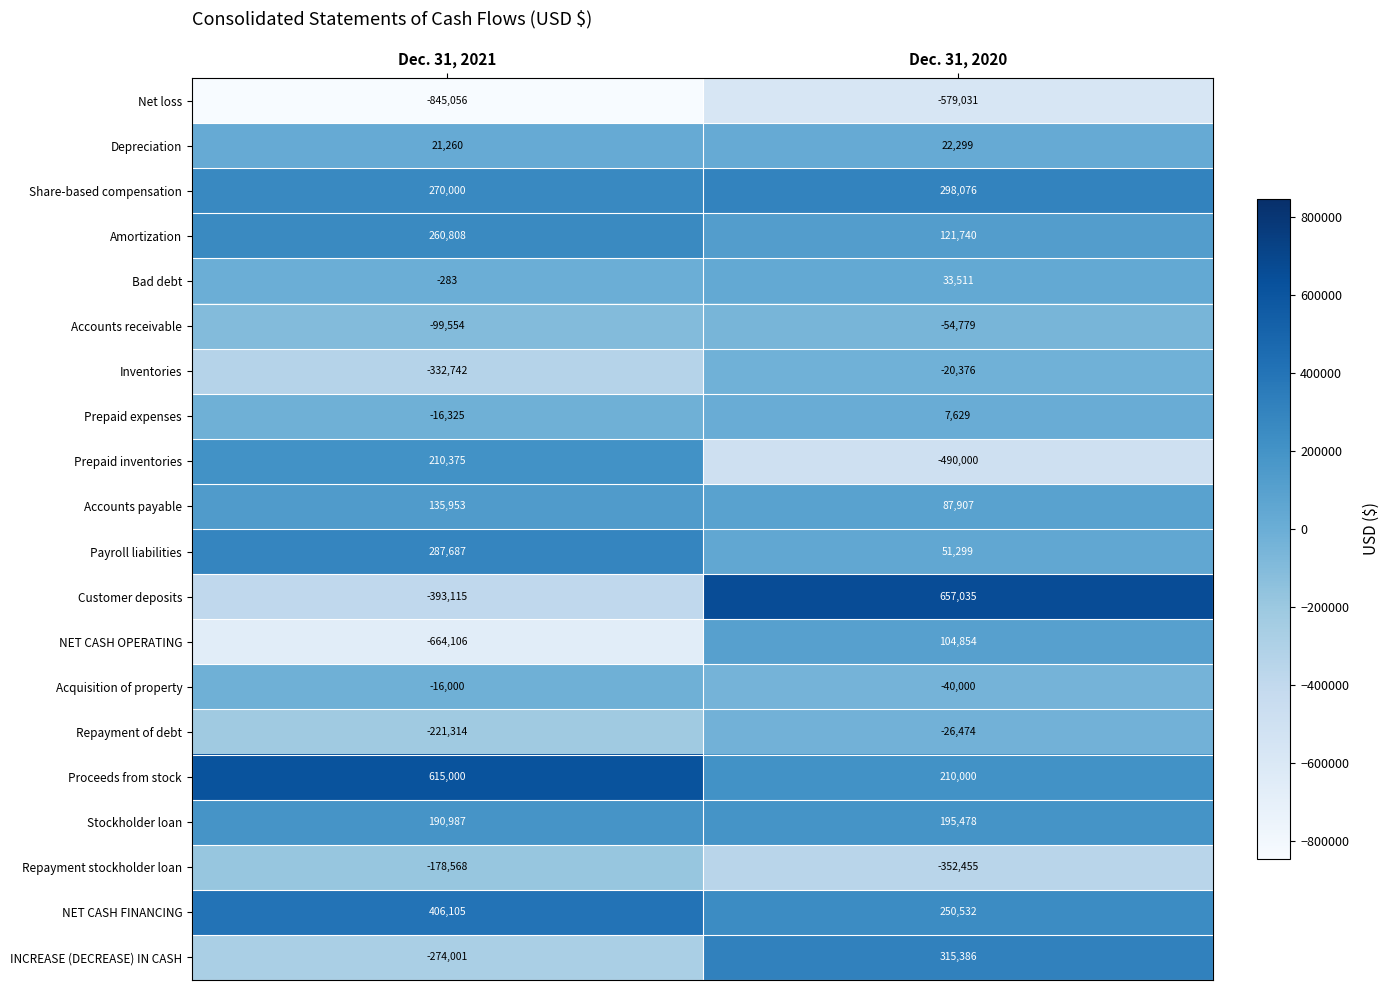

What is the smallest value displayed?

-845056